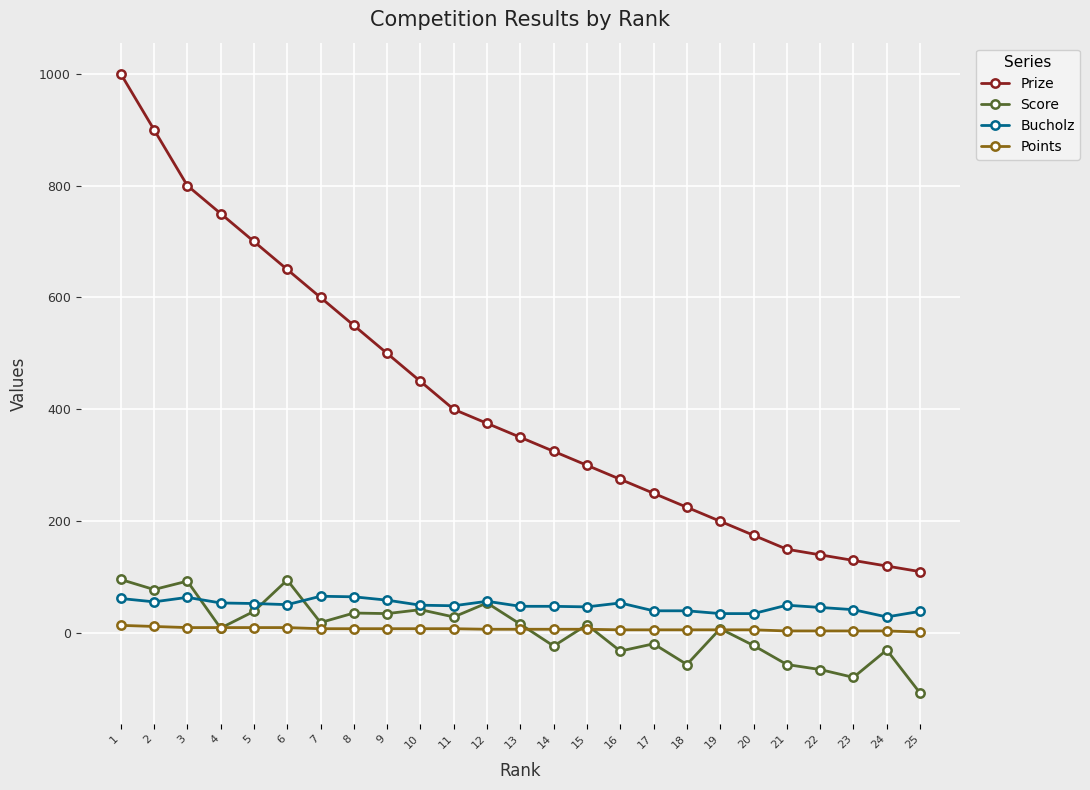

At which category does the chart reach its minimum across all series?

25